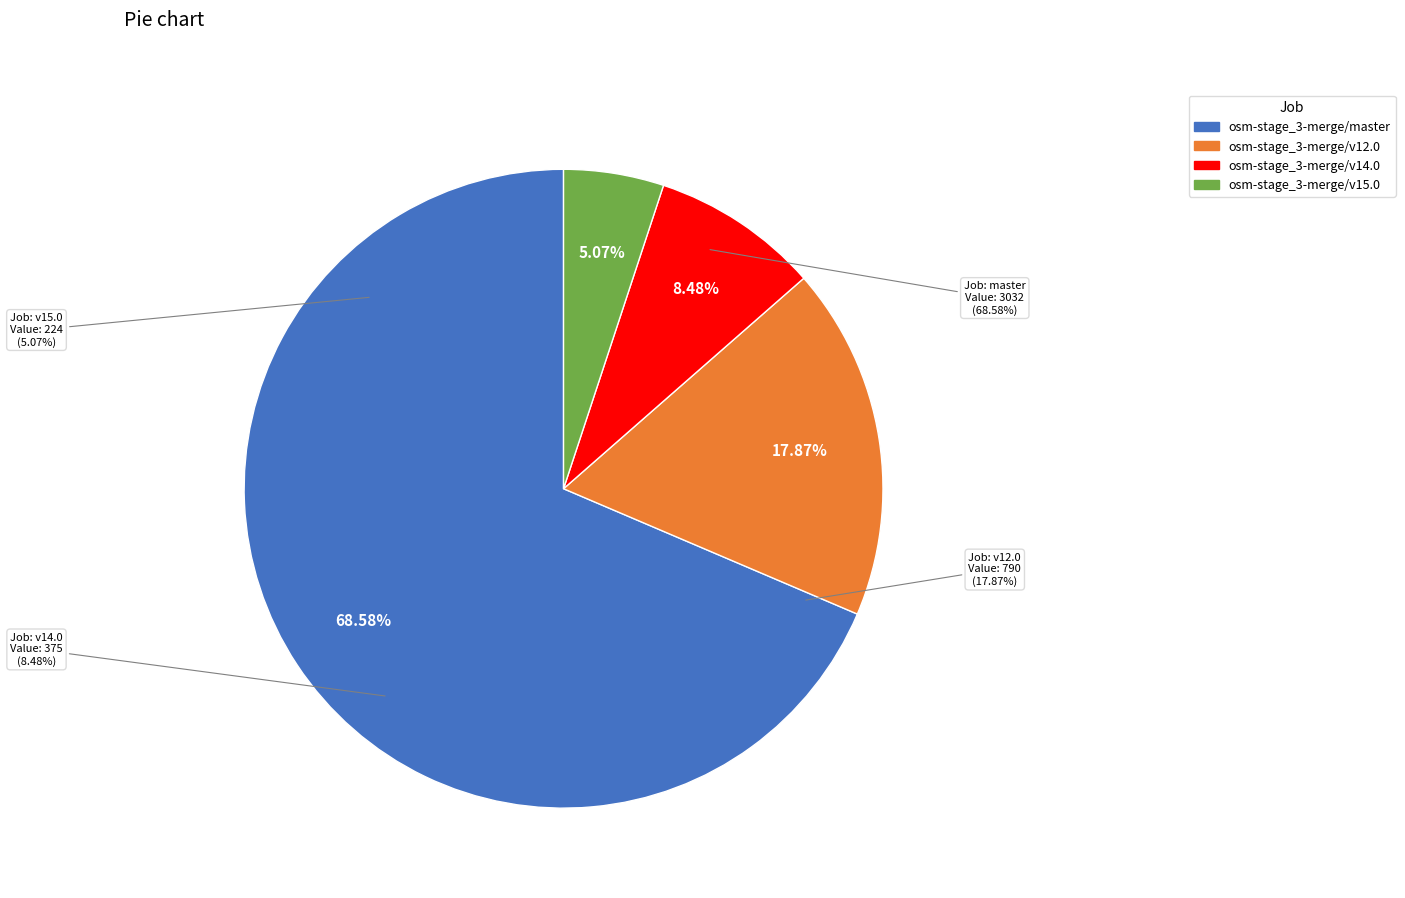

To the nearest percent, what portion does osm-stage_3-merge/master represent?

69%